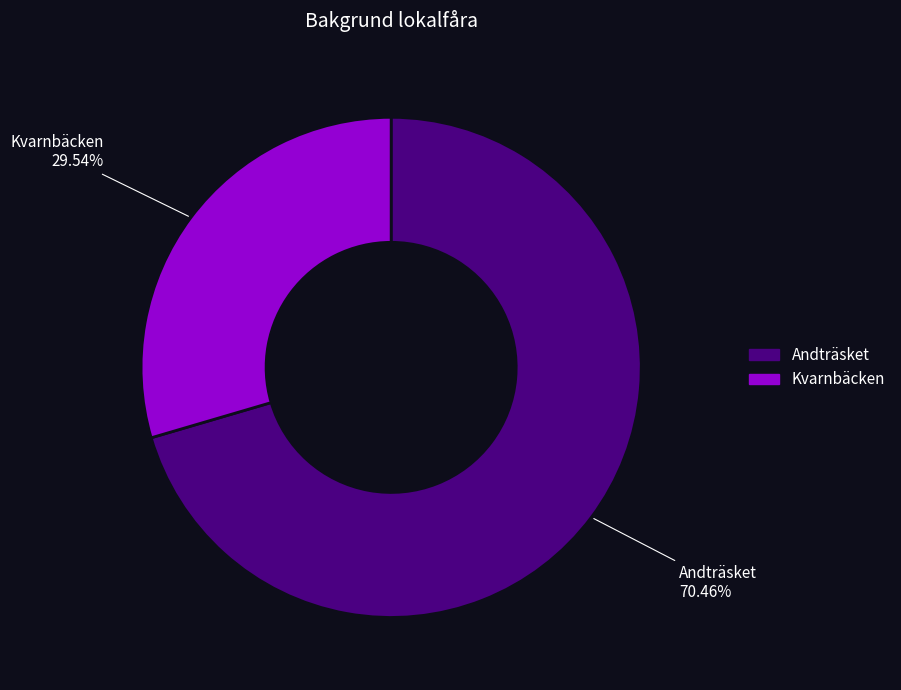

Which category has the biggest portion of the pie?

Andträsket